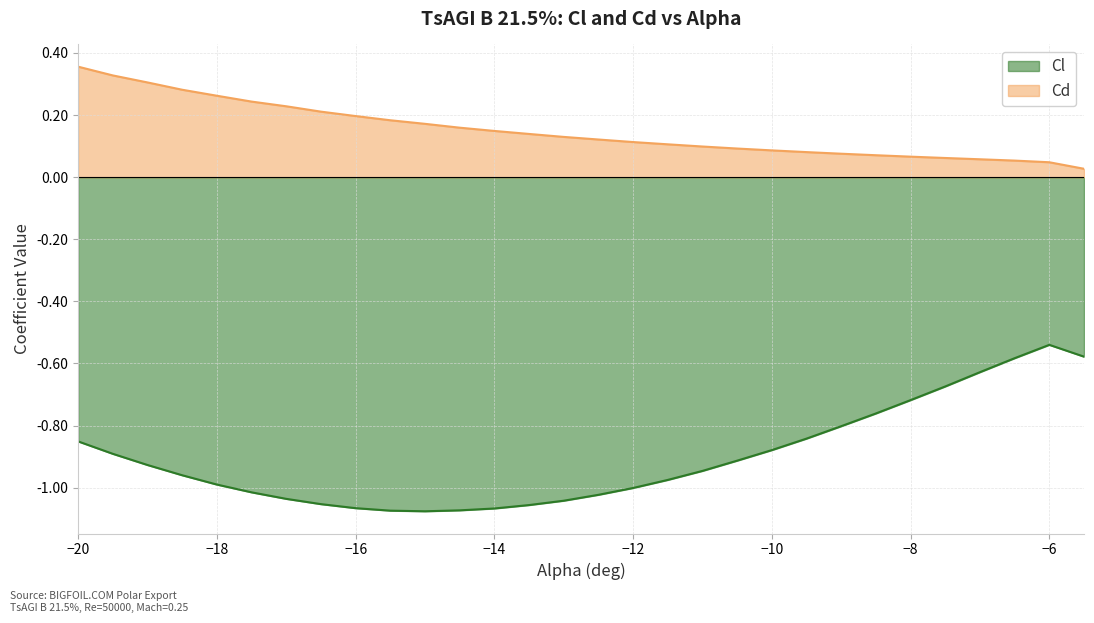

At how many categories does at least one series exceed 0?

30